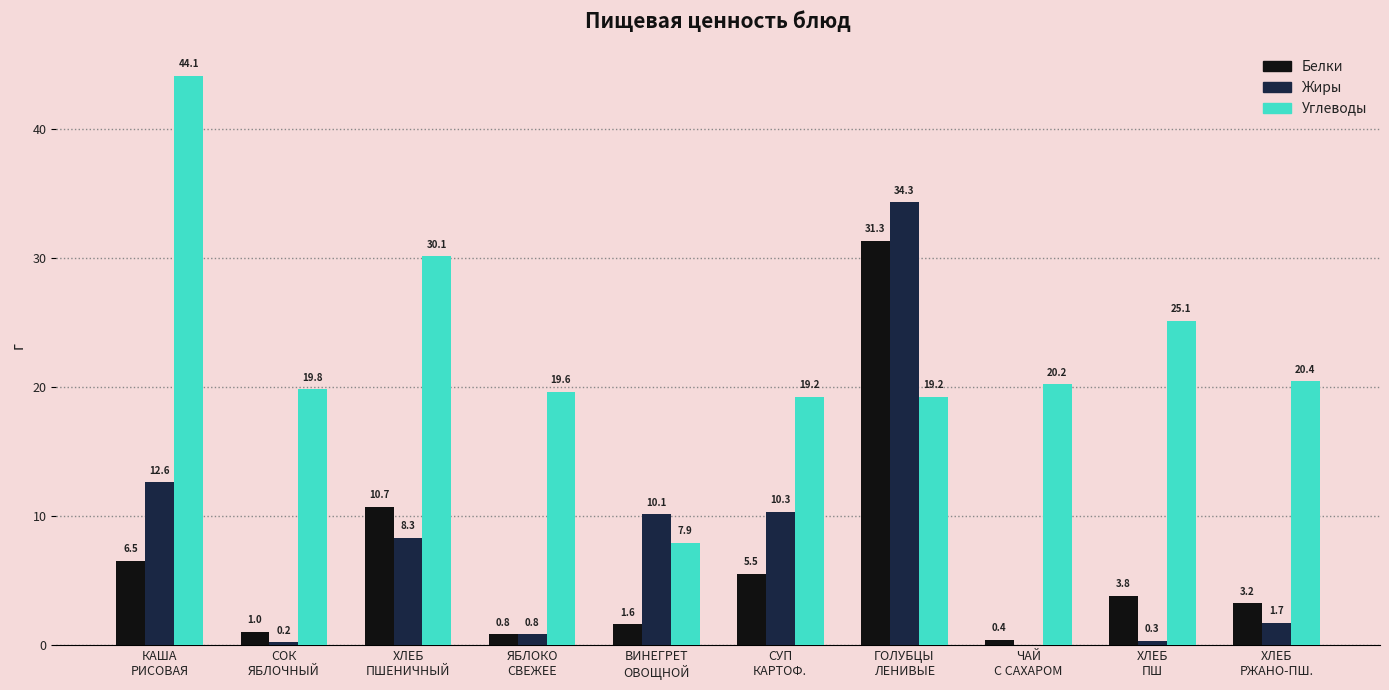

What is the sum of all Белки values?

64.8